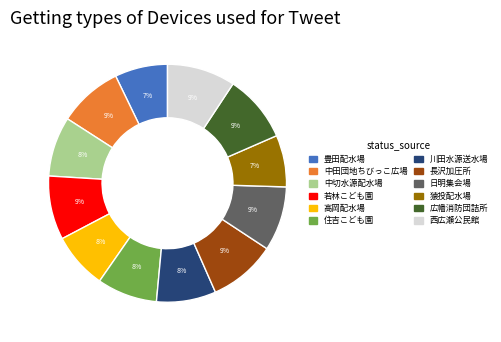

What percentage is the 川田水源送水場 slice, to the nearest percent?

8%